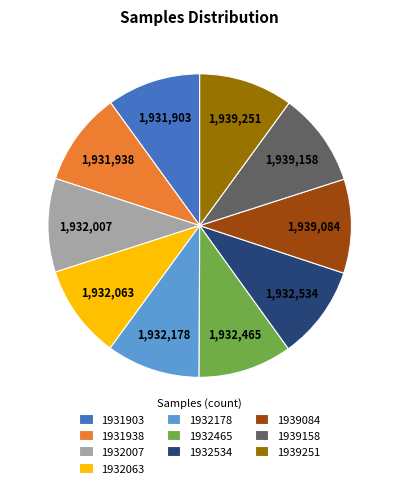

How many segments does this pie chart have?

10